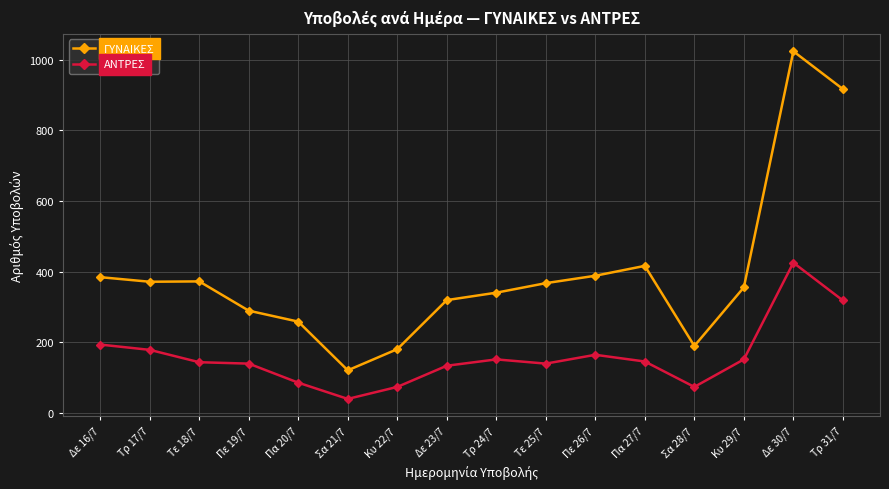

True or false: ΑΝΤΡΕΣ and ΓΥΝΑΙΚΕΣ intersect in this chart.

False